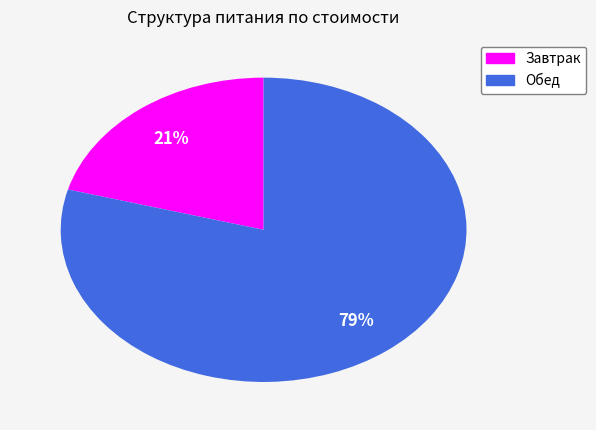

Which slice is the largest?

Обед